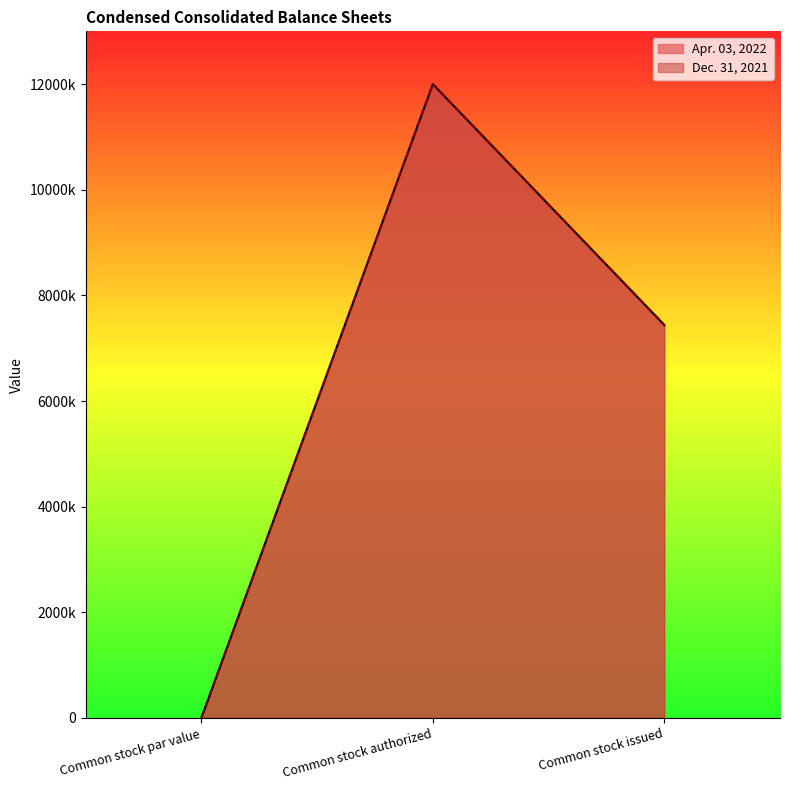

How many data points does each series have?

3